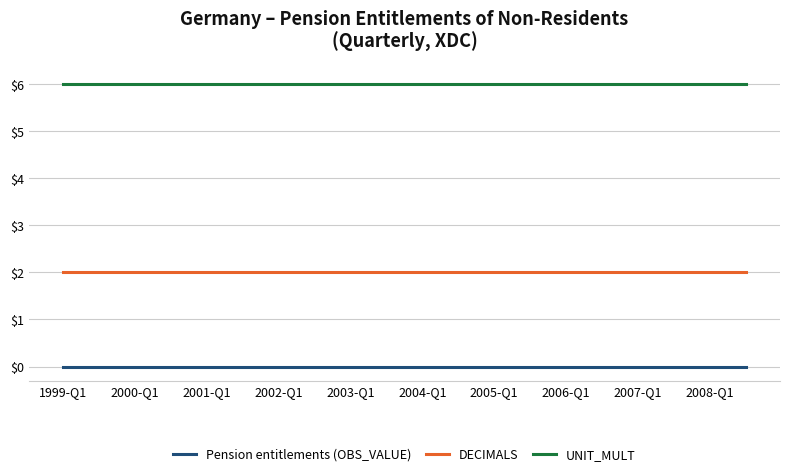

True or false: UNIT_MULT and DECIMALS intersect in this chart.

False